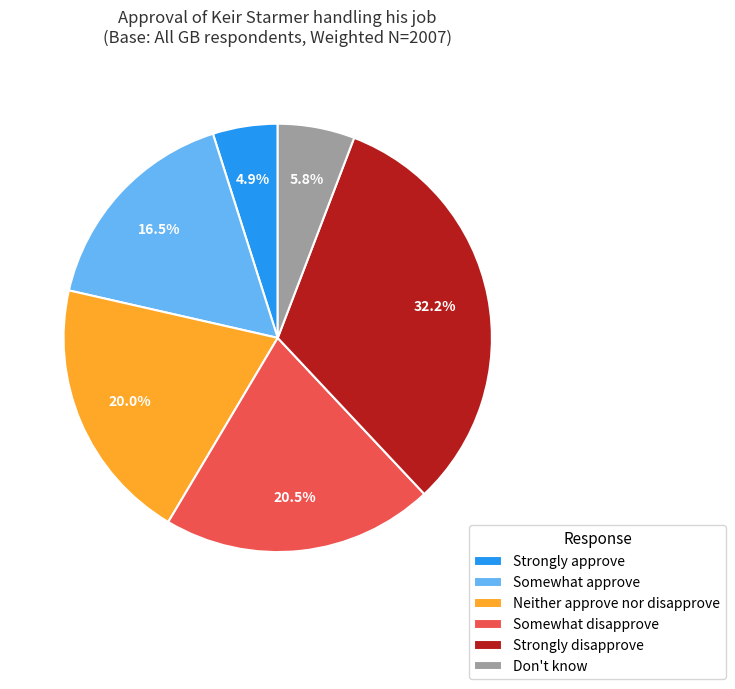

Count the number of slices in the pie.

6